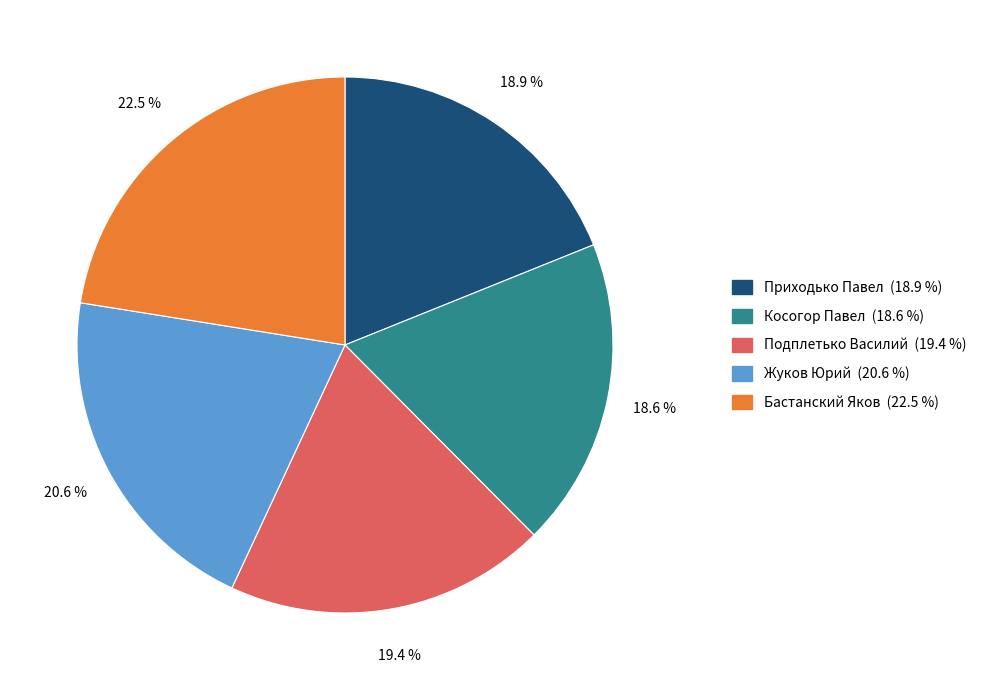

To the nearest percent, what percentage of the pie is Приходько Павел?

19%